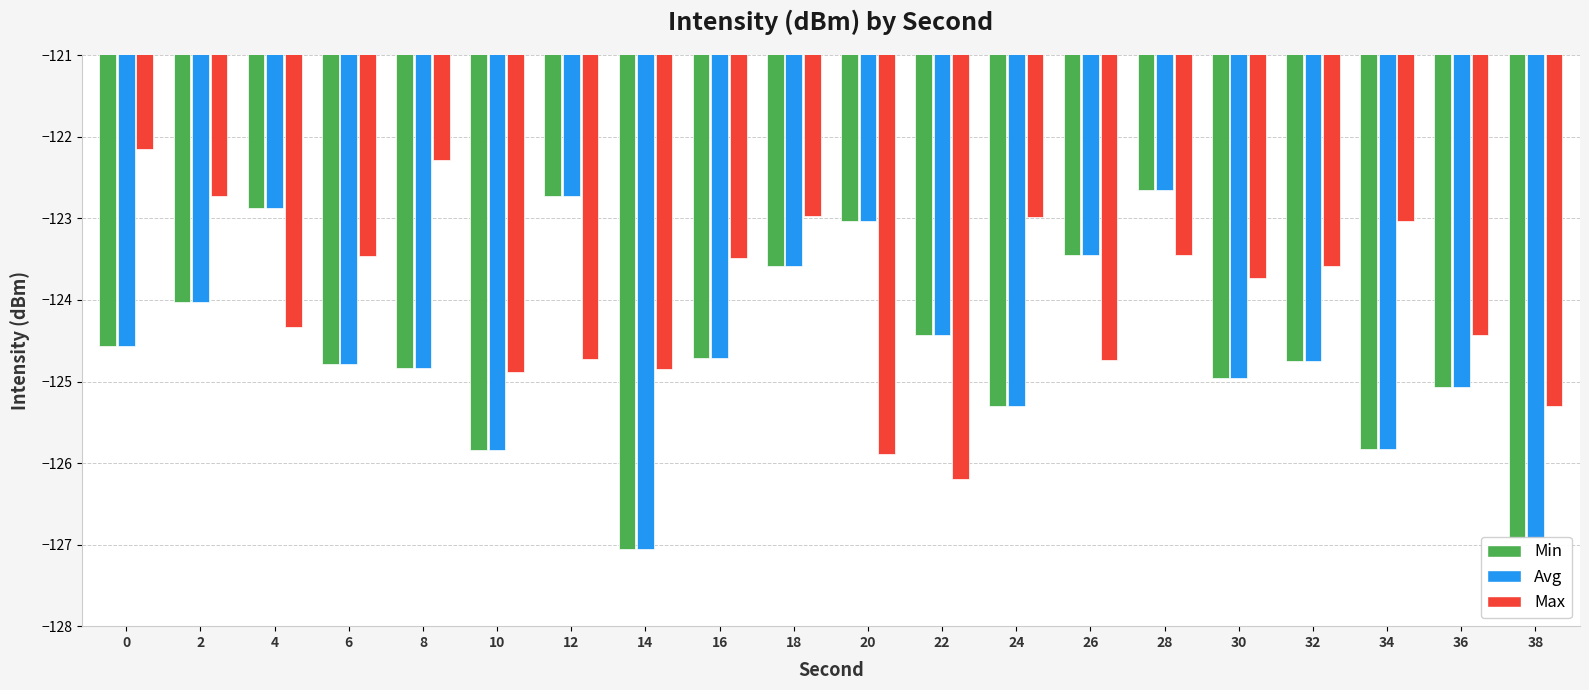

What is the sum of all Min values?

-2491.4